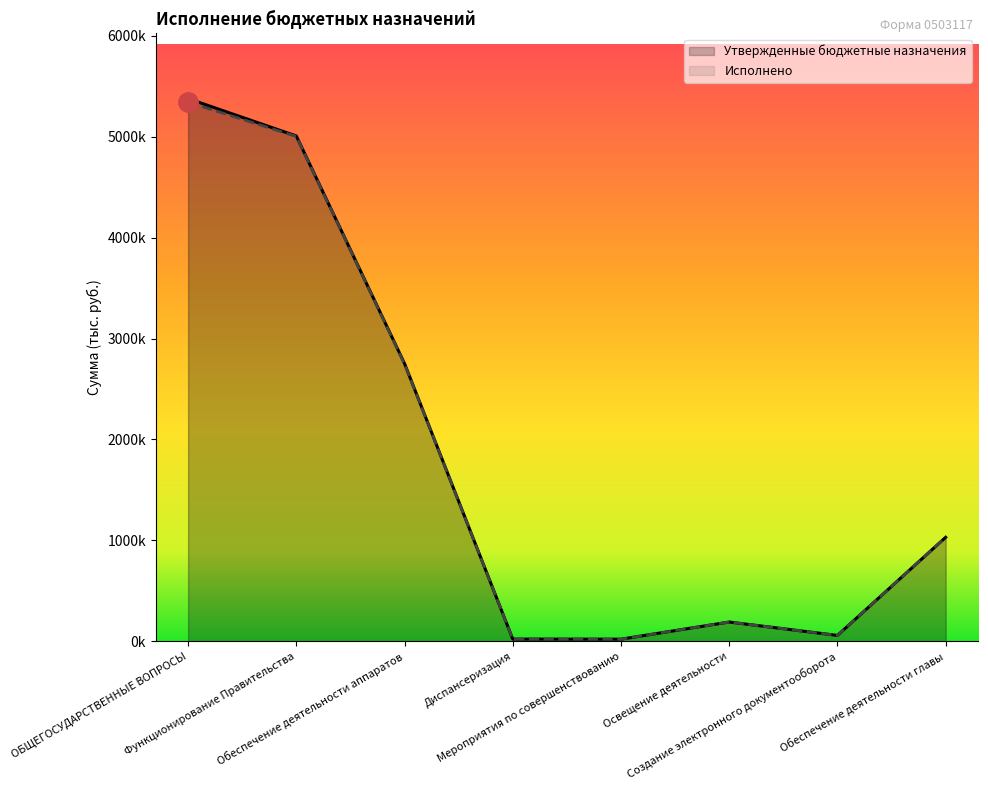

What is the average value of the Утвержденные бюджетные назначения series?

1806917.7